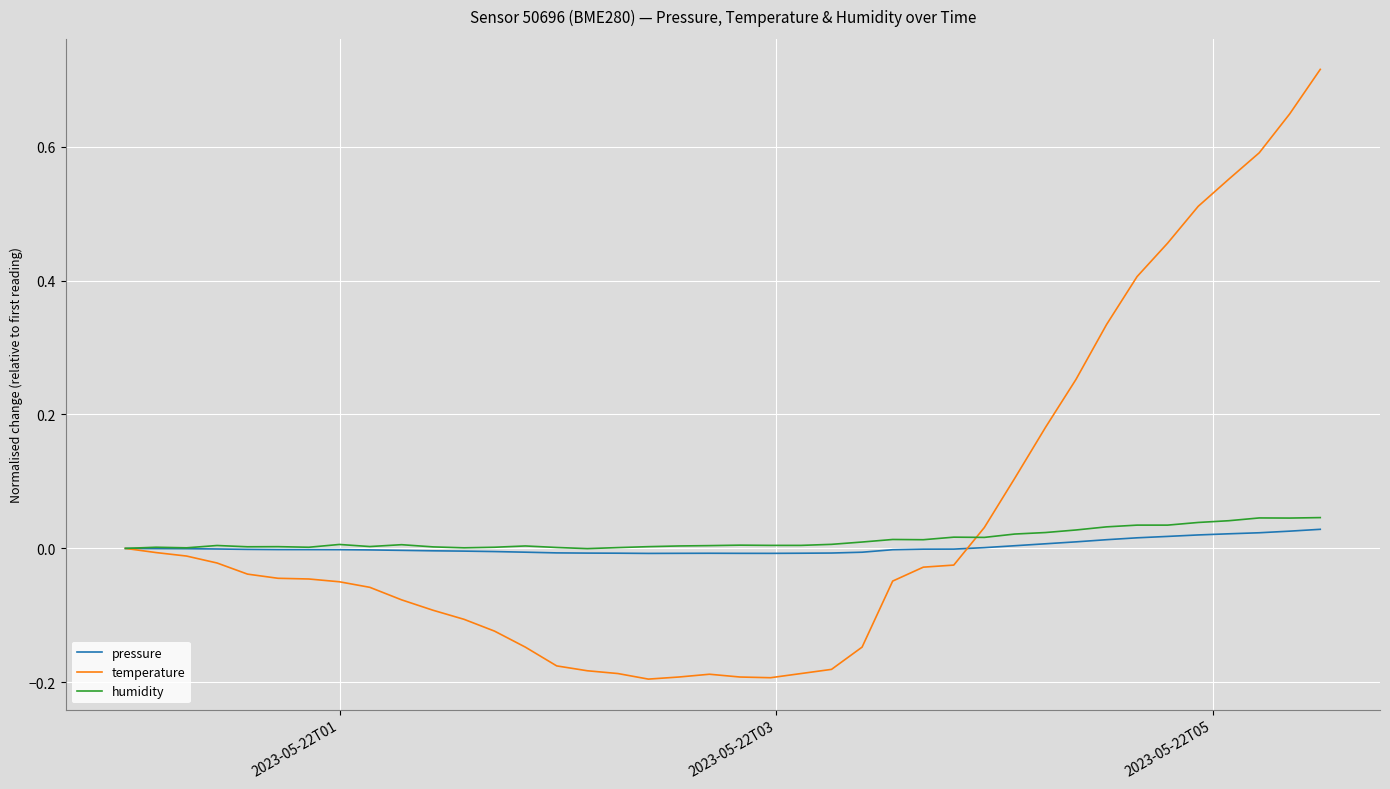

Rank the series by their average value, from lowest to highest.

pressure, humidity, temperature